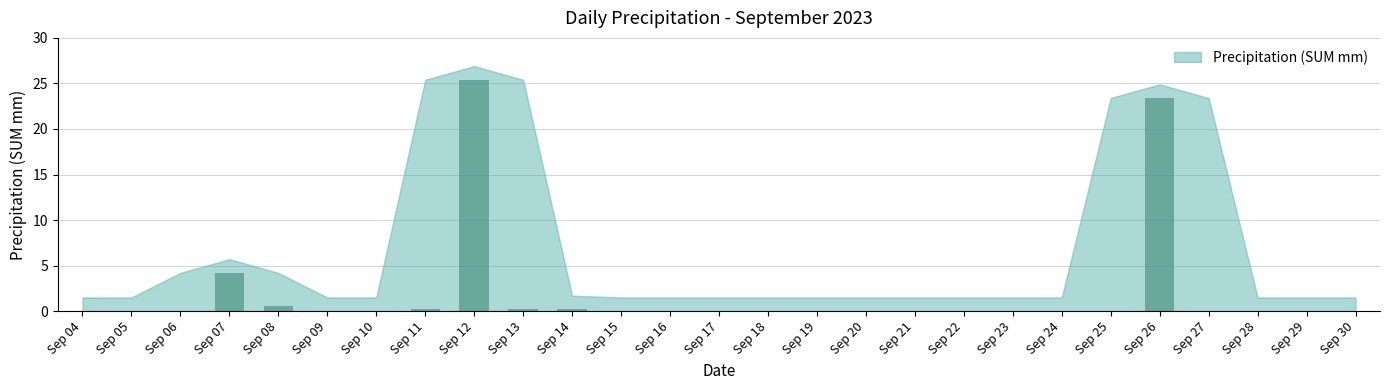

What is the sum of all values?

54.2